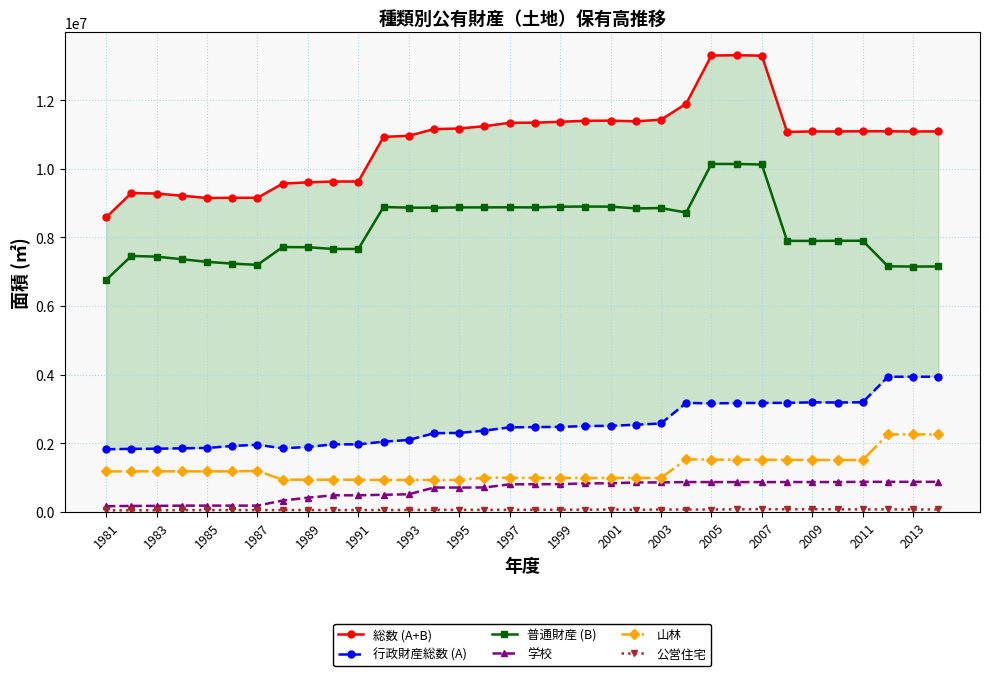

Where does the 公営住宅 series first go above 58086?

17